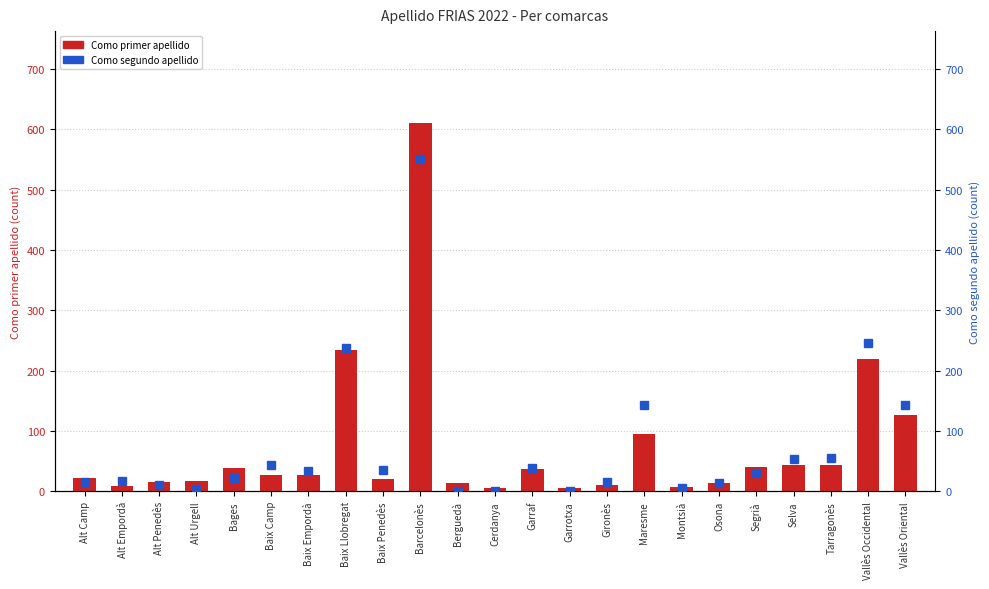

At which category is the sum across all series the highest?

Barcelonès